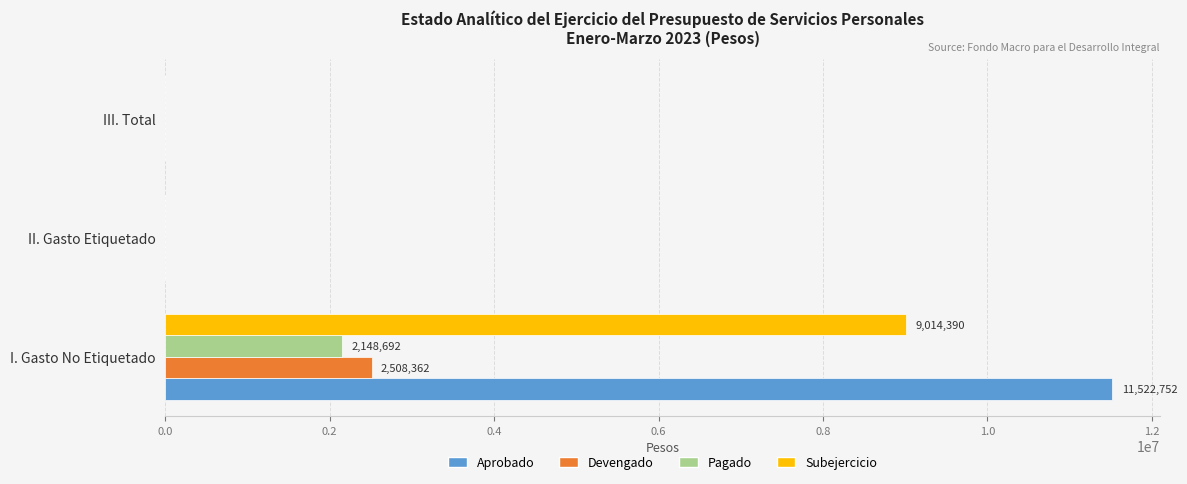

What is the sum of all Subejercicio values?

9014390